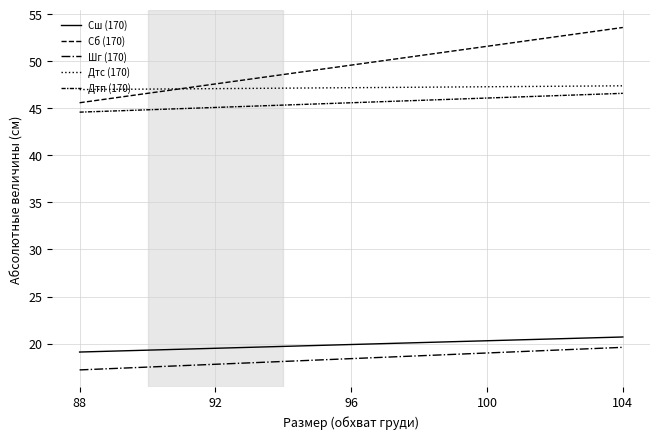

Where is Сш (170) nearest to the value 19?

88